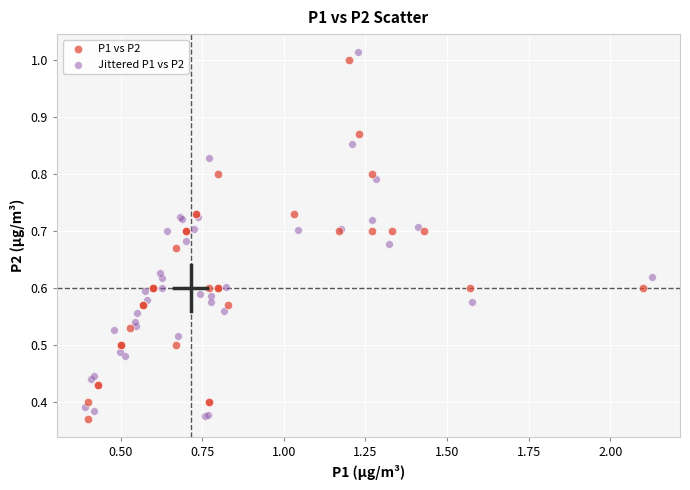

Which series has the largest Y range (max minus min)?

Jittered P1 vs P2